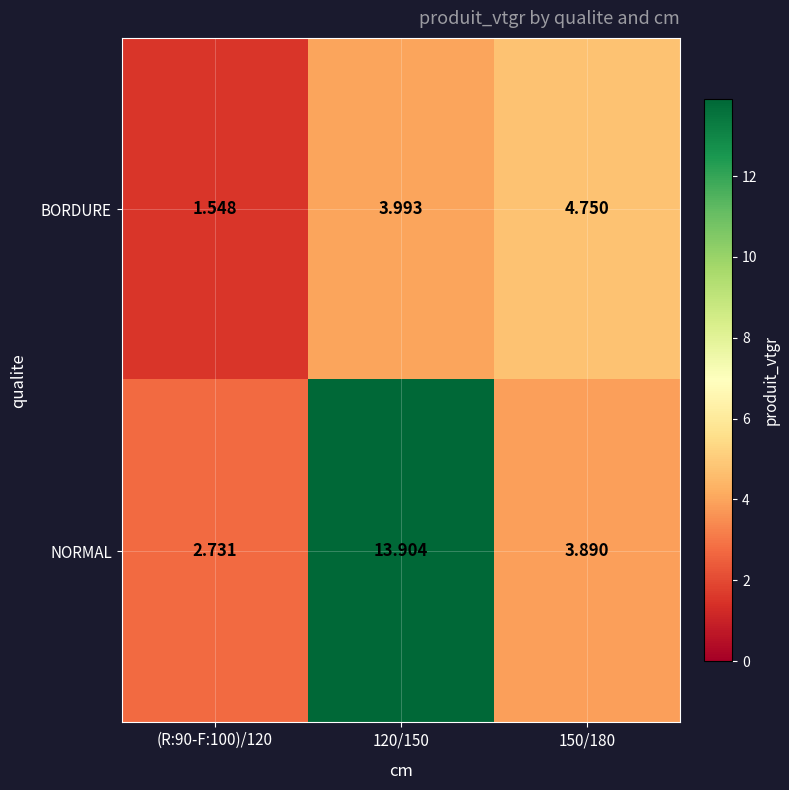

At how many categories does at least one series exceed 1?

3